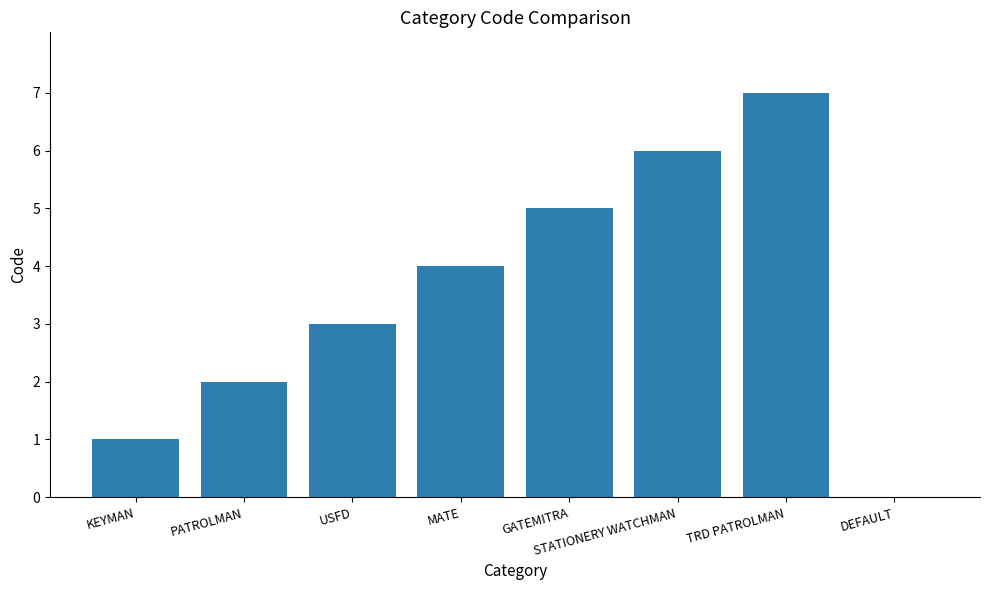

The chart shows a value of 5 at GATEMITRA. True or false?

True